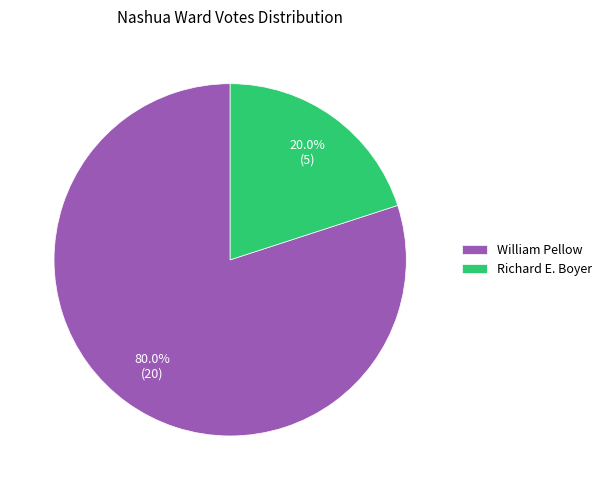

Is it true that Richard E. Boyer is 34% of the pie?

False